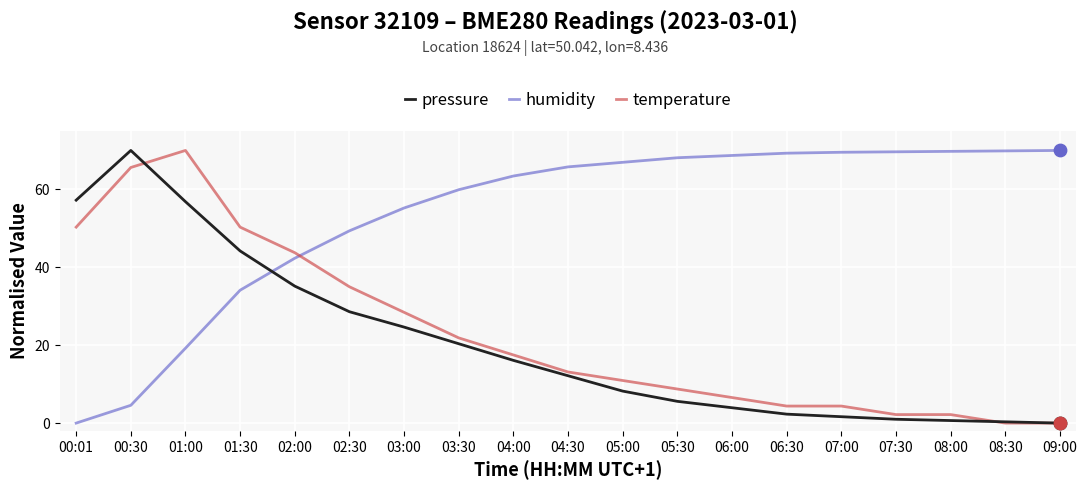

Which series has the largest total across all categories?

humidity